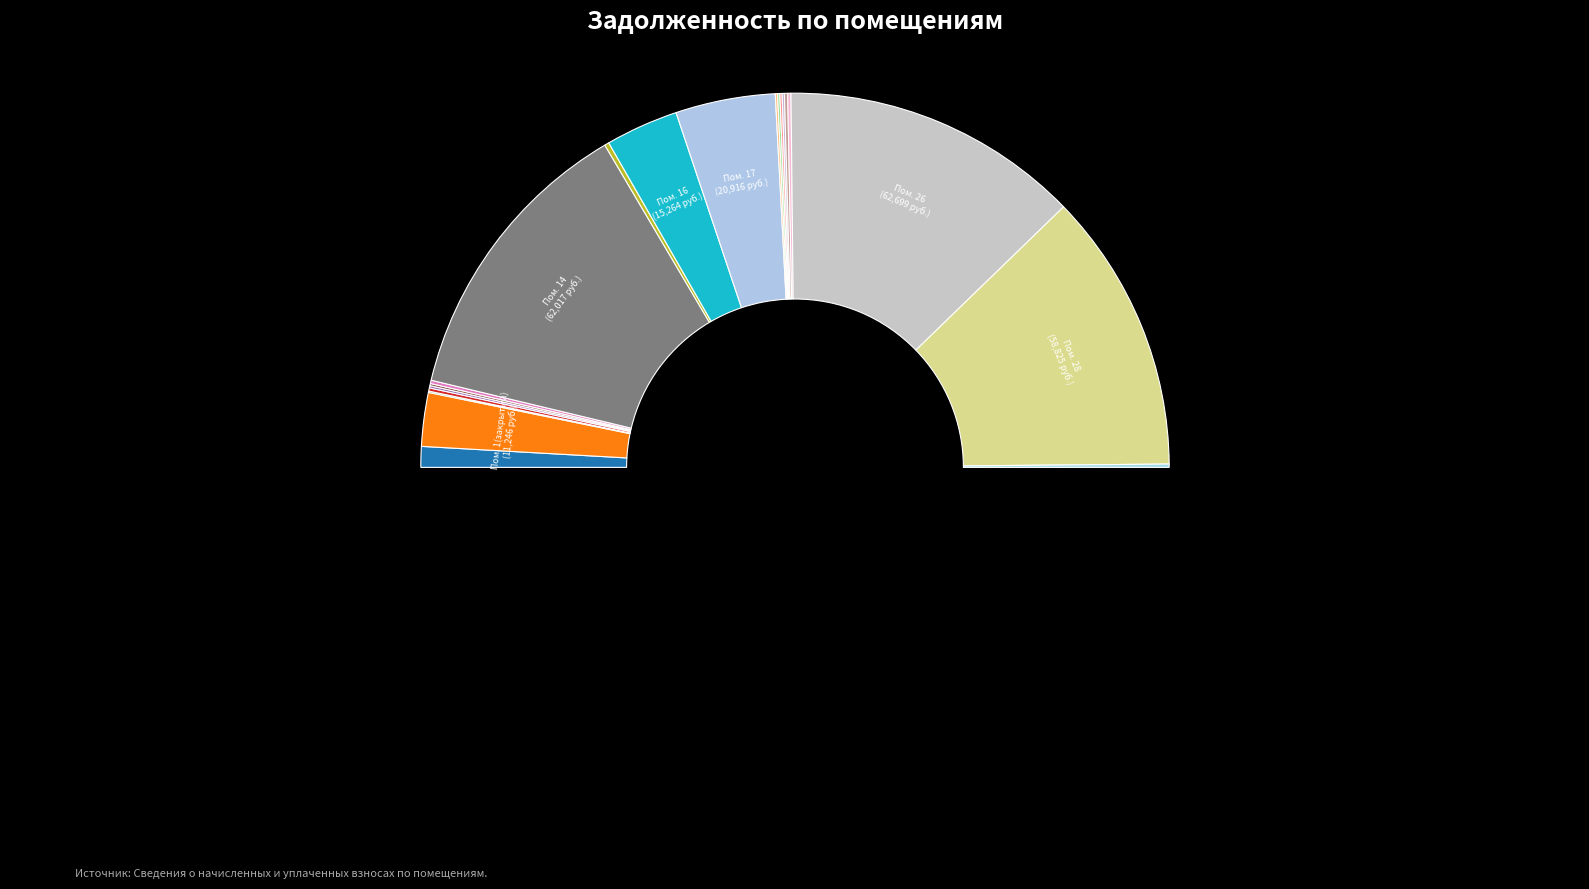

Does 5 account for over 50% of the chart?

No